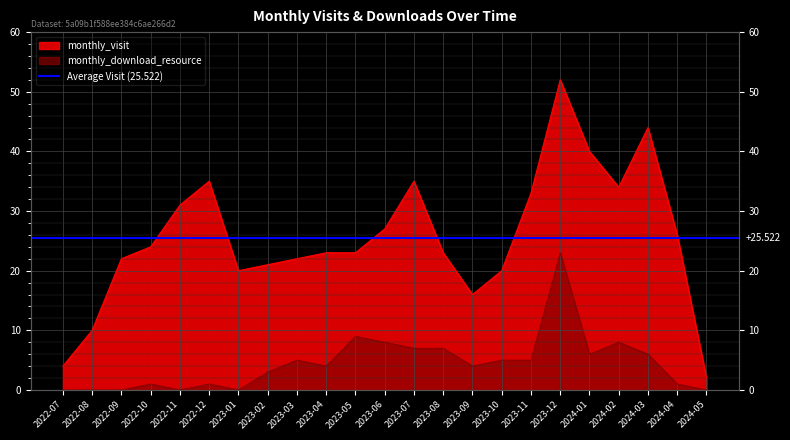

Count the number of categories in the chart.

23